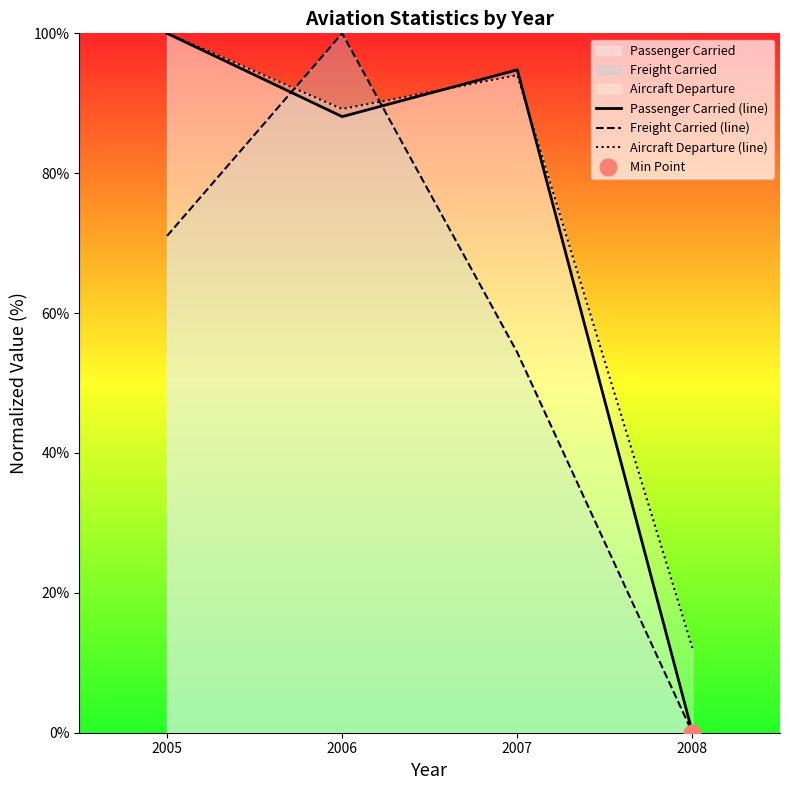

How many categories are shown in the chart?

4